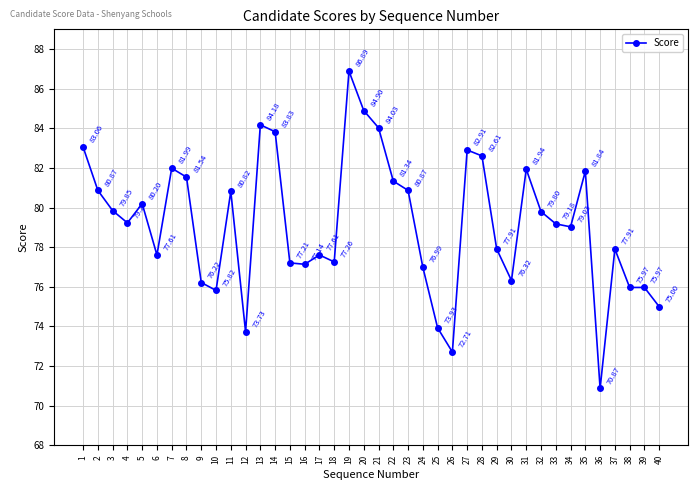

How many distinct data groups are displayed?

1